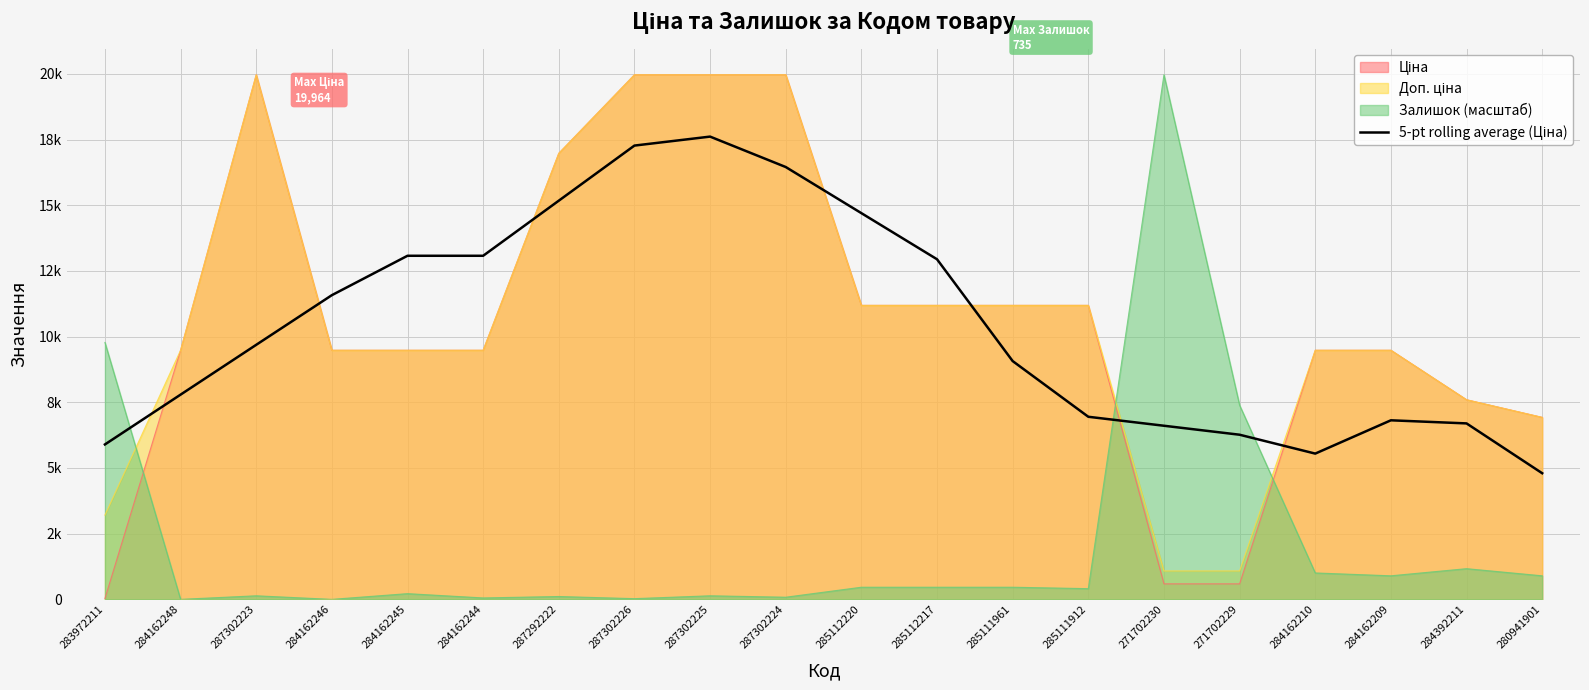

At which label is the value closest to 11205?

284162246